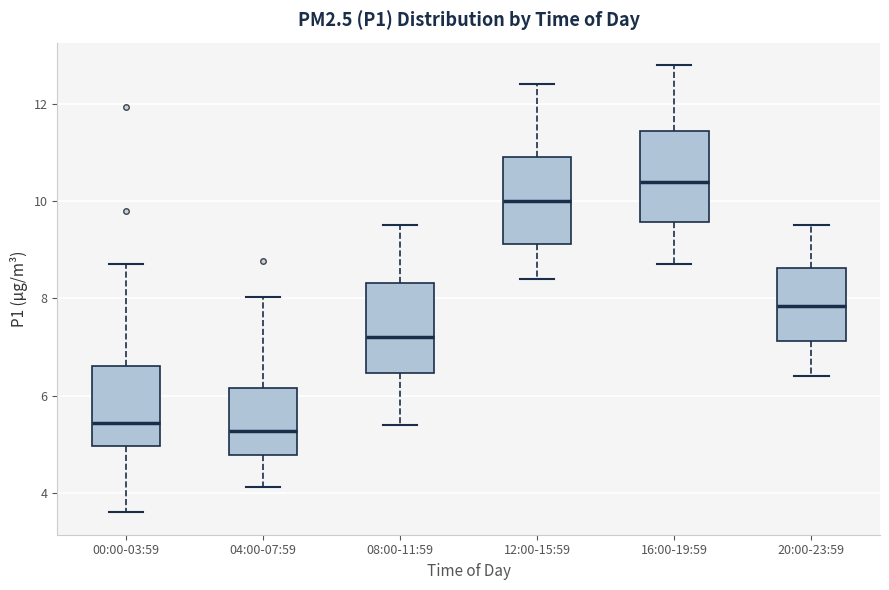

Where does the median line of the box for 04:00-07:59 sit on the y-axis? The values are not printed on the chart, so give them approximately, as read against the axis.

5.2